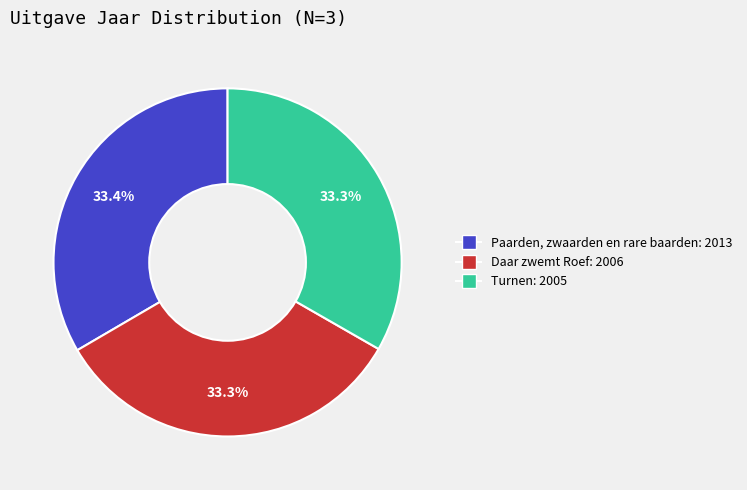

Is Turnen the majority of the pie?

No